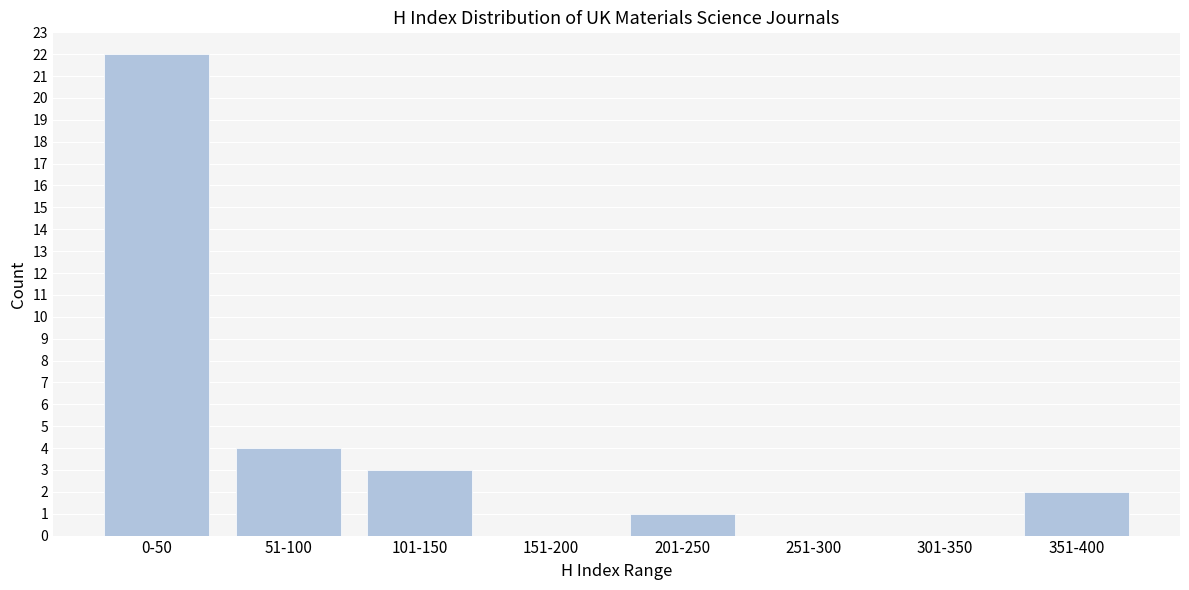

Reading left to right, extract all data points from this chart.

0-50=22	51-100=4	101-150=3	151-200=0	201-250=1	251-300=0	301-350=0	351-400=2